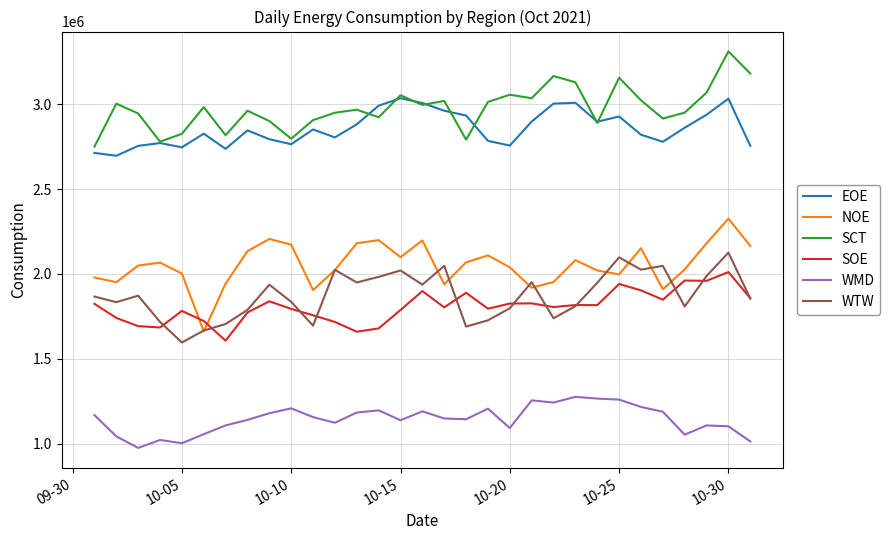

True or false: EOE has more than 2 interior local peaks.

True